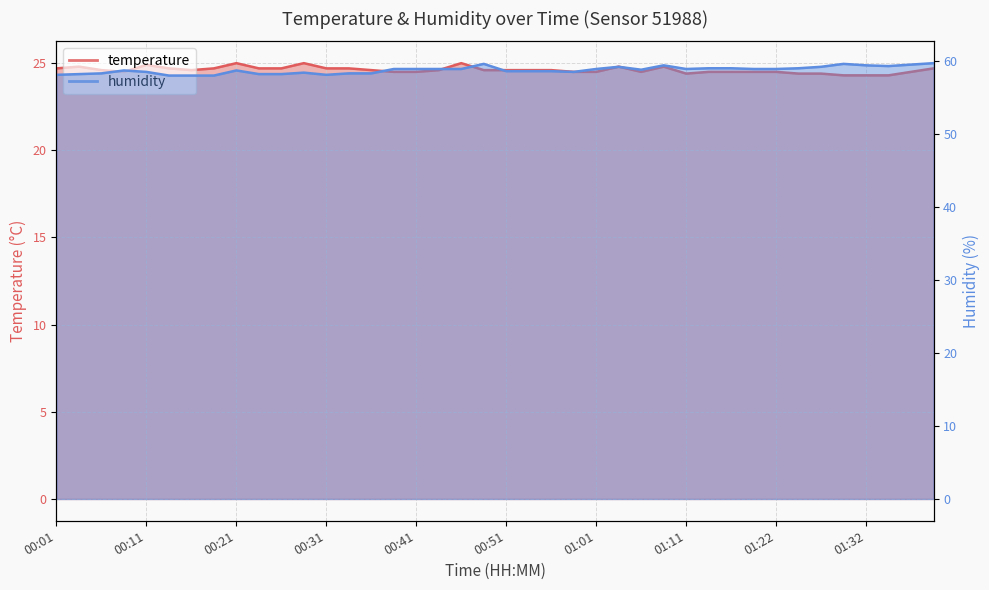

Is it true that humidity equals 58.6 at 00:56?

True